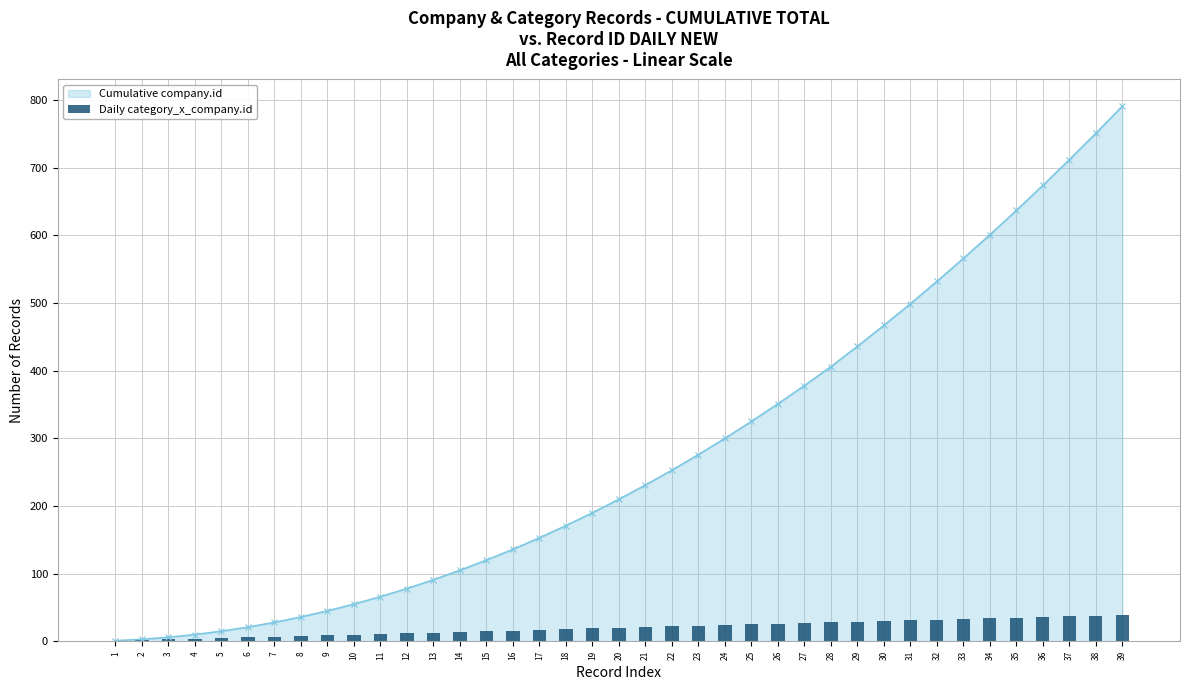

True or false: Cumulative company.id has a value of 350 at 32.

False